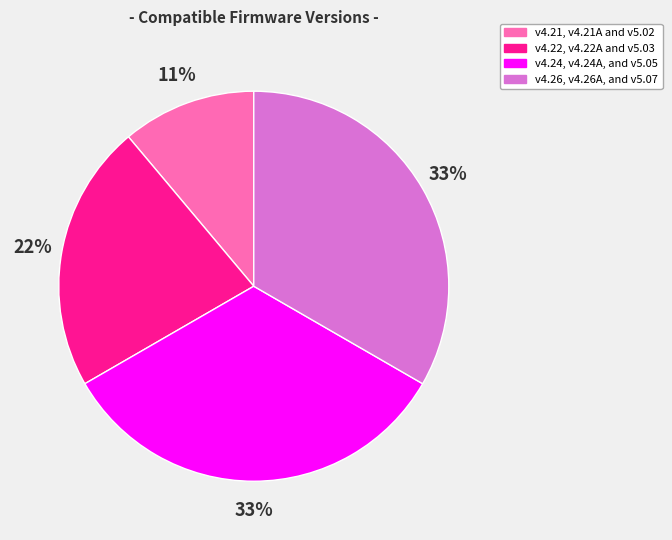

To the nearest percent, what percentage of the pie is v4.26, v4.26A, and v5.07?

33%